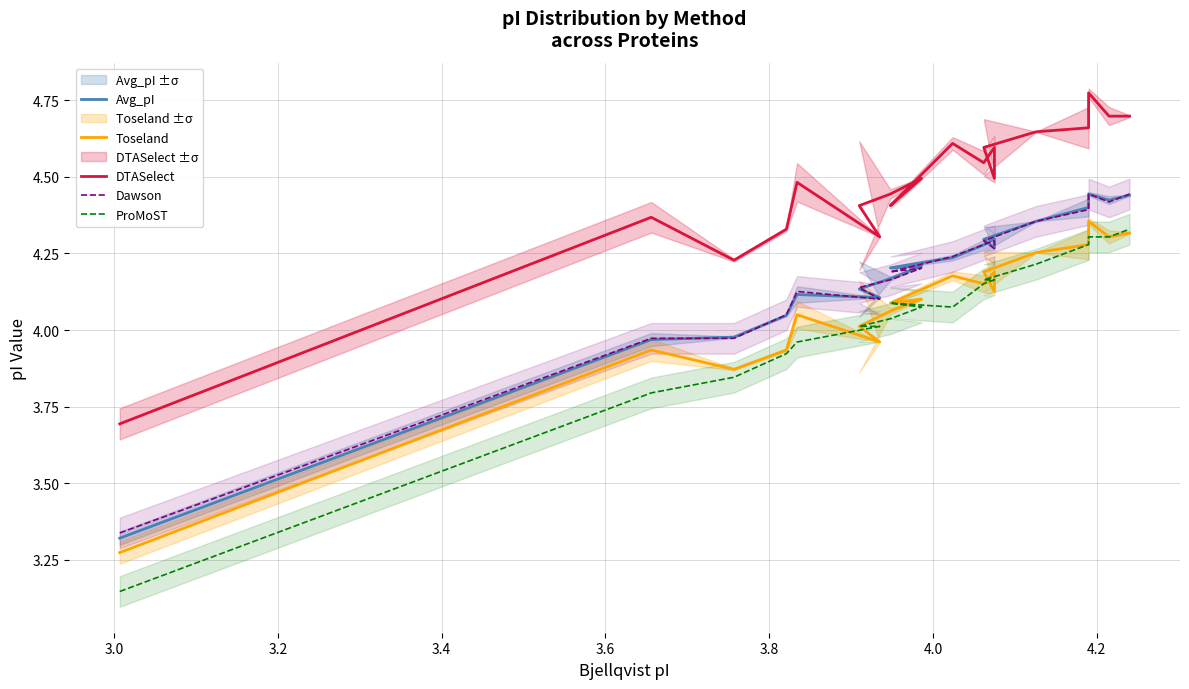

Reading left to right, transcribe all the data shown in this chart.

Avg_pI: 3.3	4.0	4.0	4.0	4.1	4.1	4.1	4.2	4.2	4.2	4.2	4.3	4.3	4.3	4.3	4.4	4.4	4.4	4.4	4.4
Toseland: 3.3	3.9	3.9	3.9	4.0	4.0	4.0	4.1	4.1	4.1	4.2	4.2	4.2	4.1	4.2	4.3	4.3	4.4	4.3	4.3
DTASelect: 3.7	4.4	4.2	4.3	4.5	4.3	4.4	4.4	4.5	4.4	4.6	4.5	4.6	4.5	4.6	4.6	4.7	4.8	4.7	4.7
Dawson: 3.3	4.0	4.0	4.0	4.1	4.1	4.1	4.2	4.2	4.2	4.2	4.3	4.3	4.3	4.3	4.4	4.4	4.4	4.4	4.4
ProMoST: 3.1	3.8	3.8	3.9	4.0	4.0	4.0	4.0	4.1	4.1	4.1	4.2	4.2	4.2	4.2	4.2	4.3	4.3	4.3	4.3